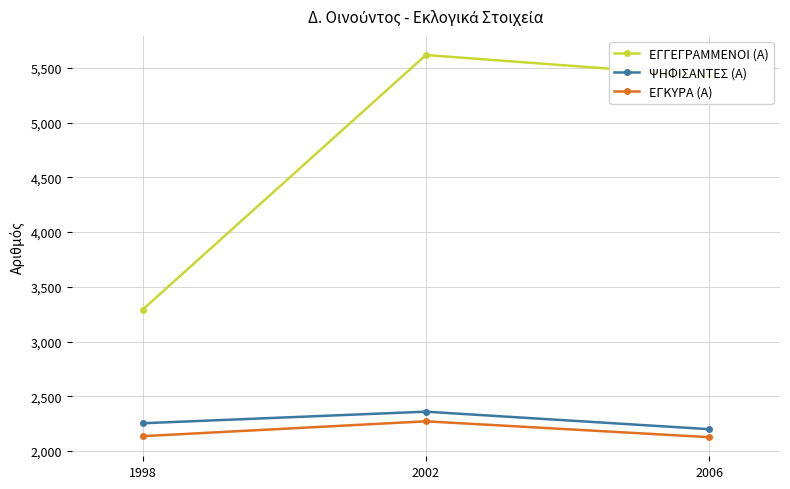

What is the sum of all ΨΗΦΙΣΑΝΤΕΣ (Α) values?

6811